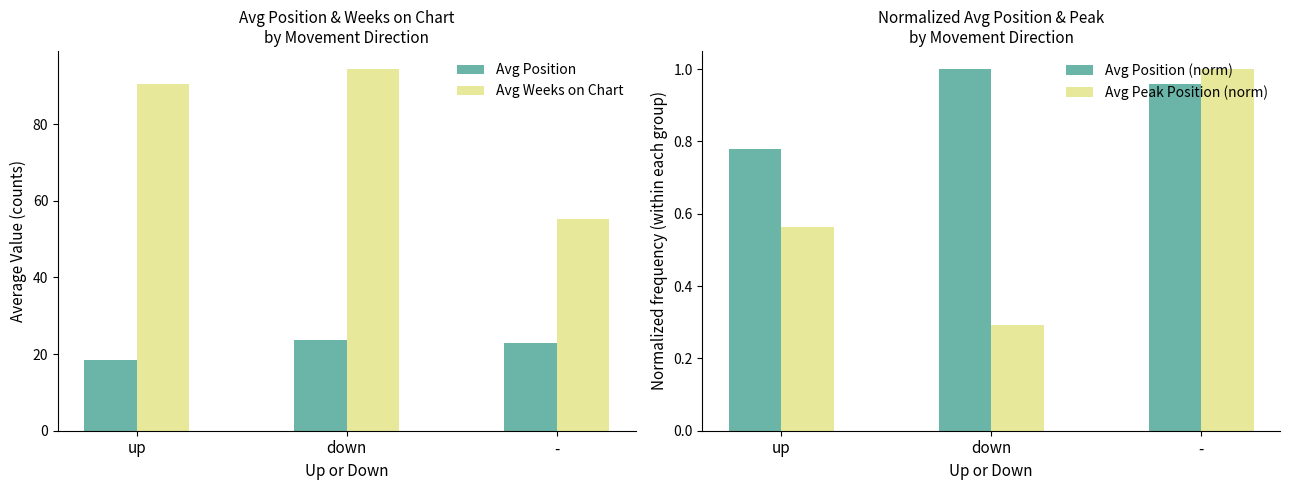

What position from the right is -?

1